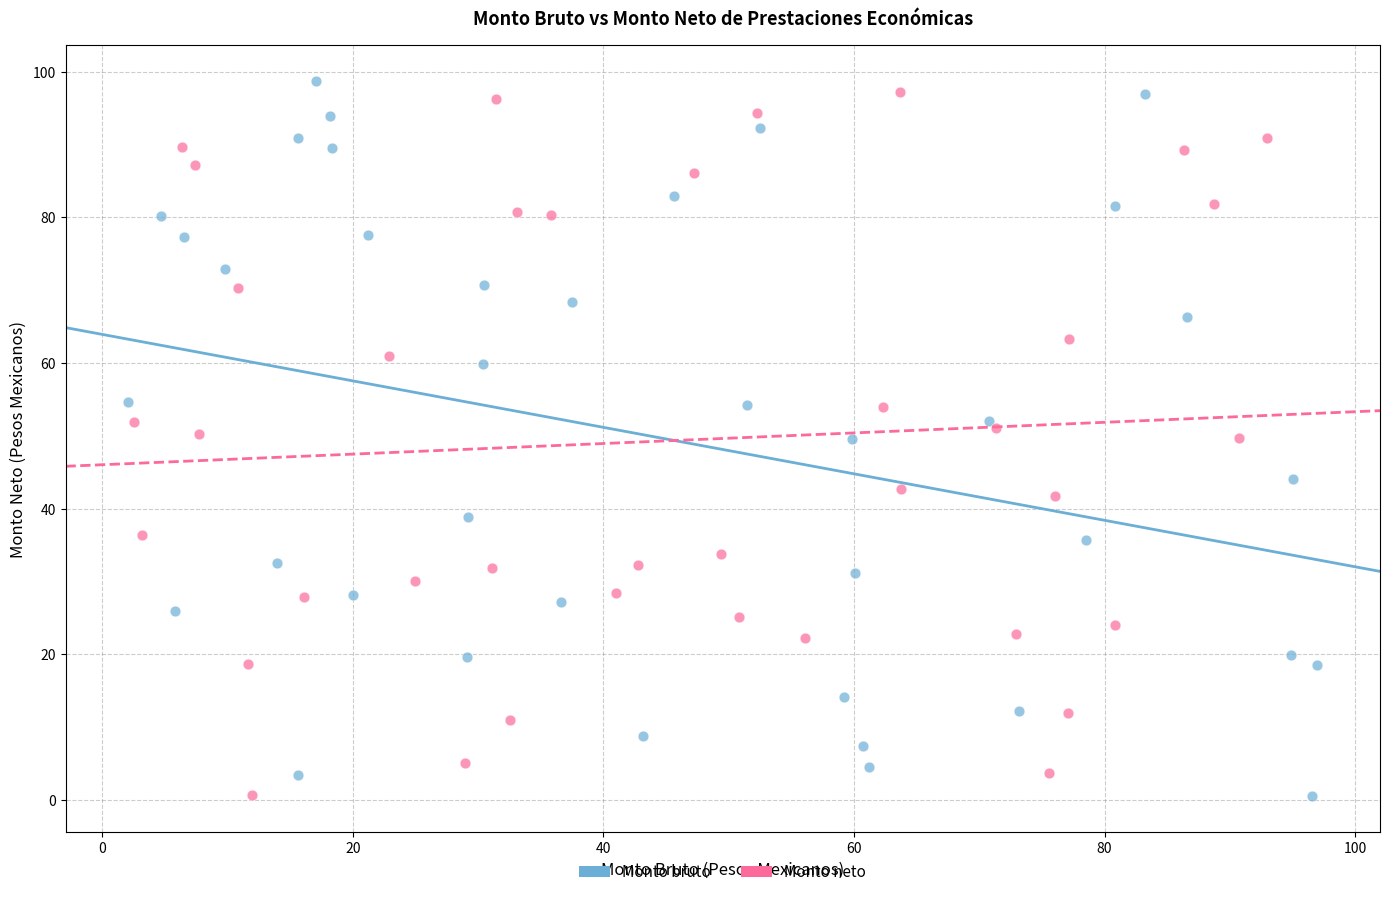

Which series reaches the maximum Y coordinate?

Monto bruto